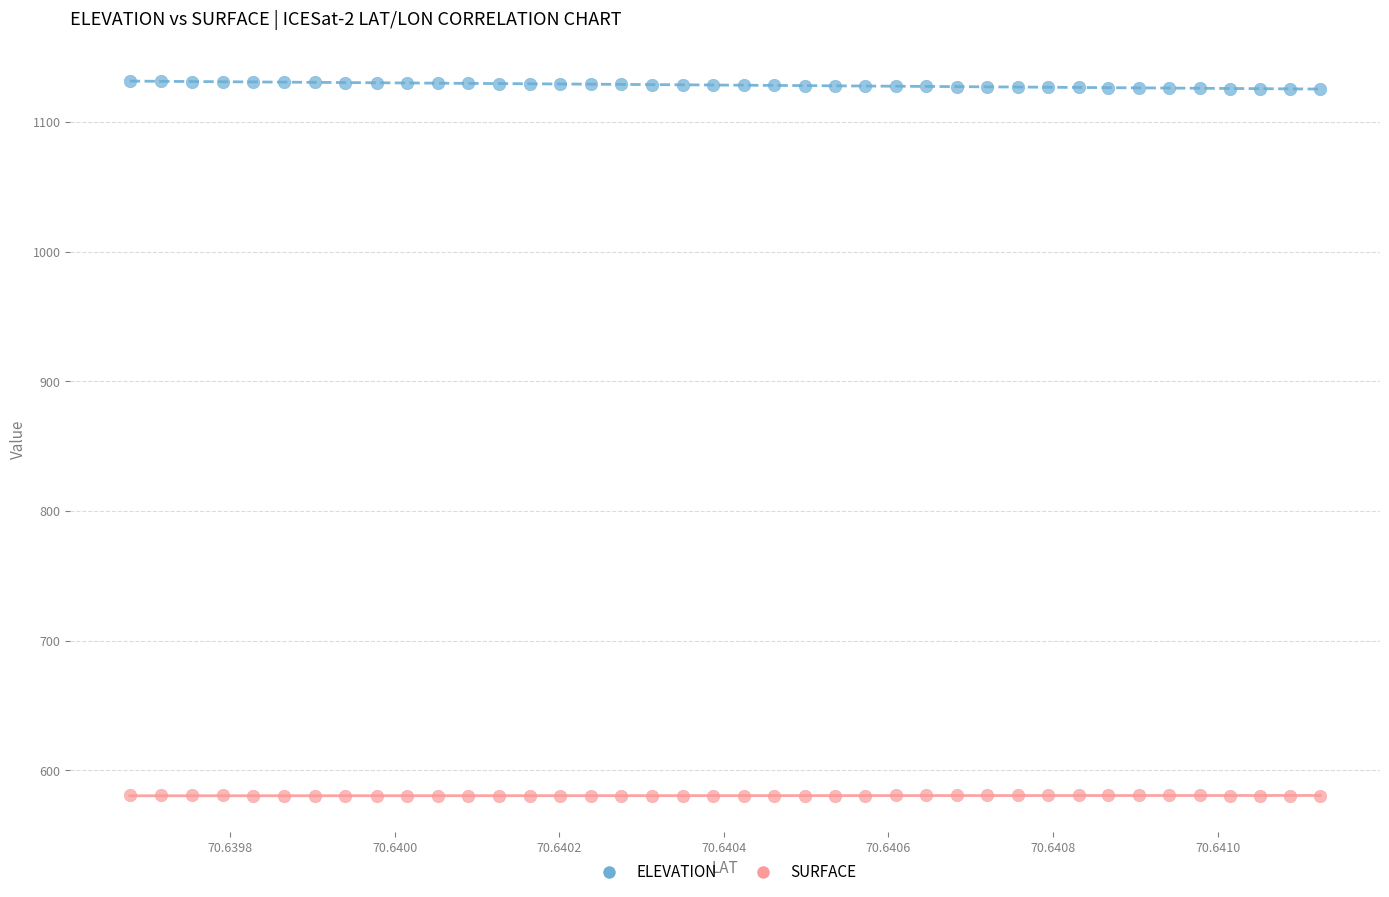

Which series contains the highest Y value?

ELEVATION